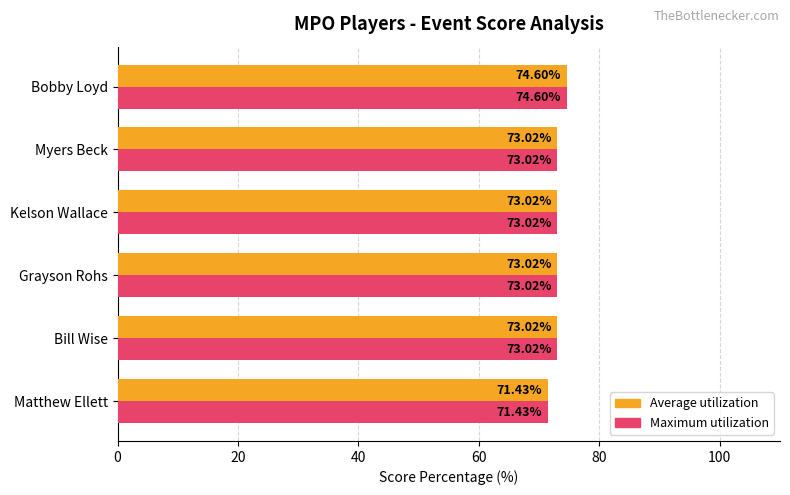

What are all the series names shown in the legend?

Average utilization, Maximum utilization